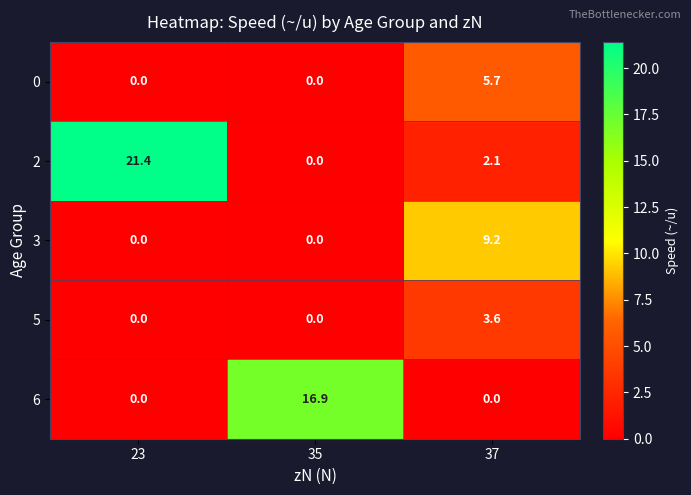

What is the greatest value displayed?

21.4